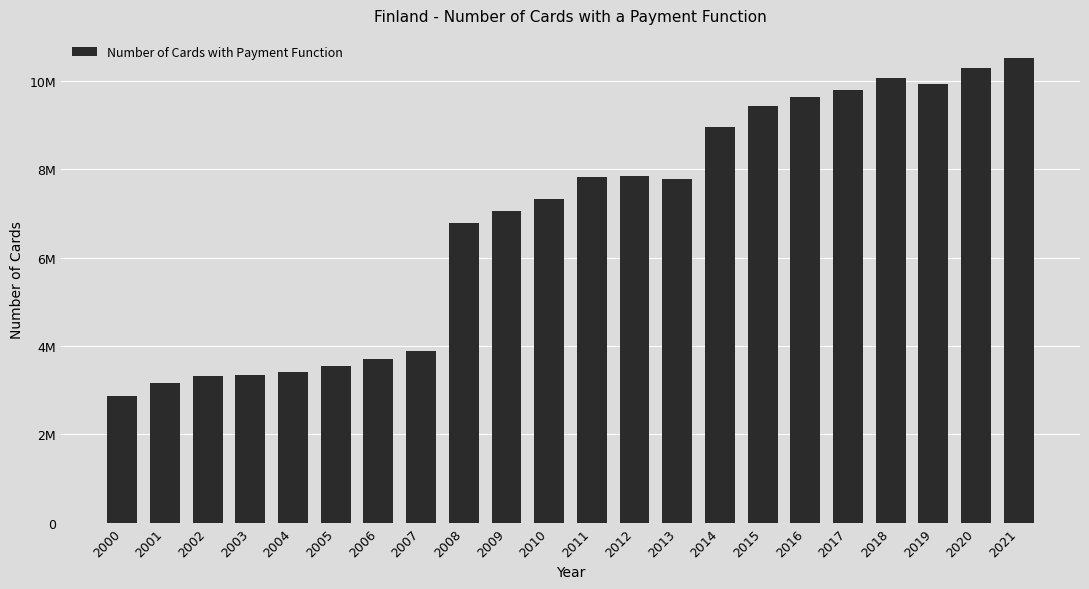

Read the value at 2016, to the nearest 50.

9637850